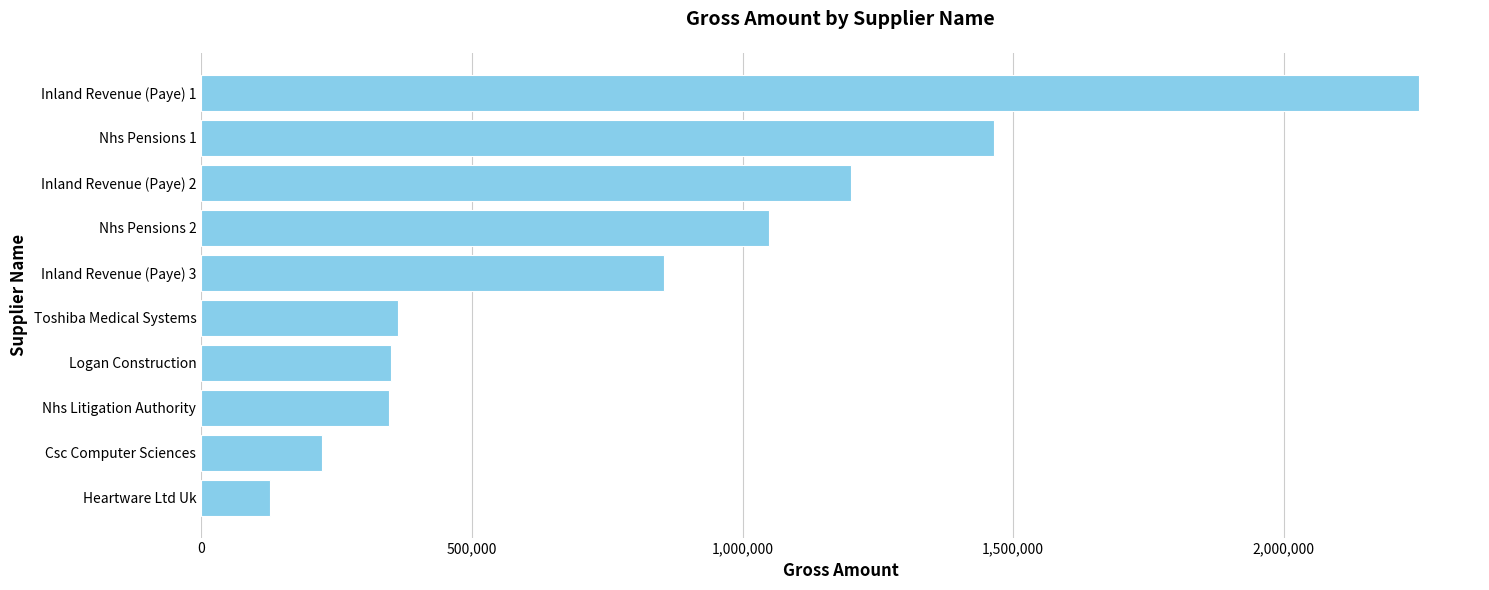

What is the sum of all values?

8231886.7